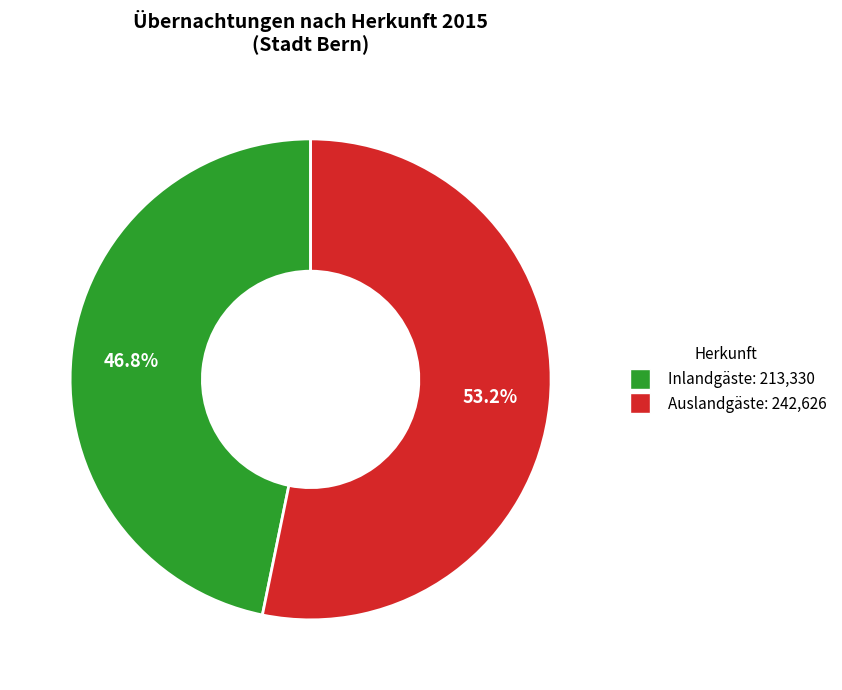

Count the number of slices in the pie.

2